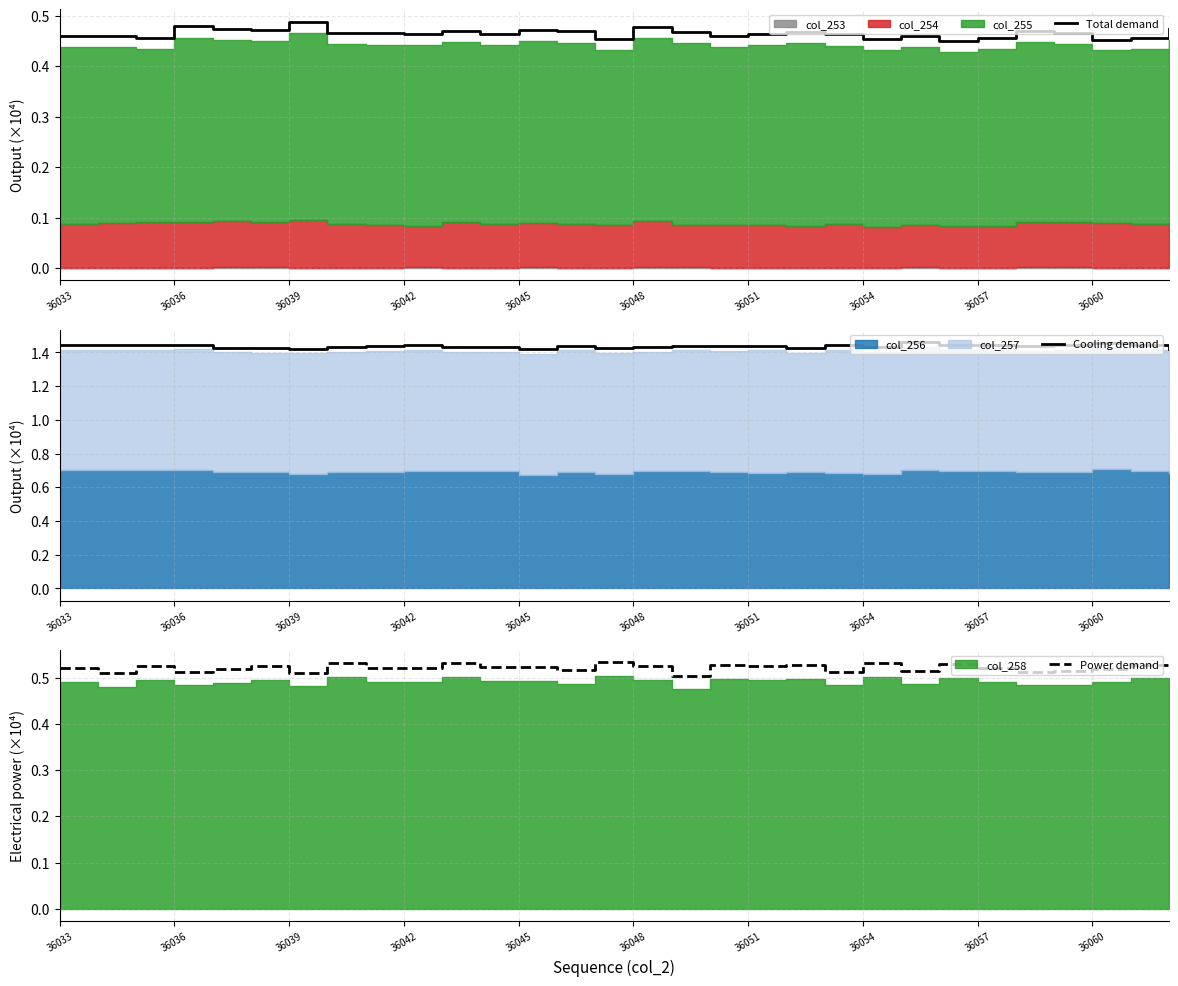

The value of Total demand at 36060 is 0.7. True or false?

False